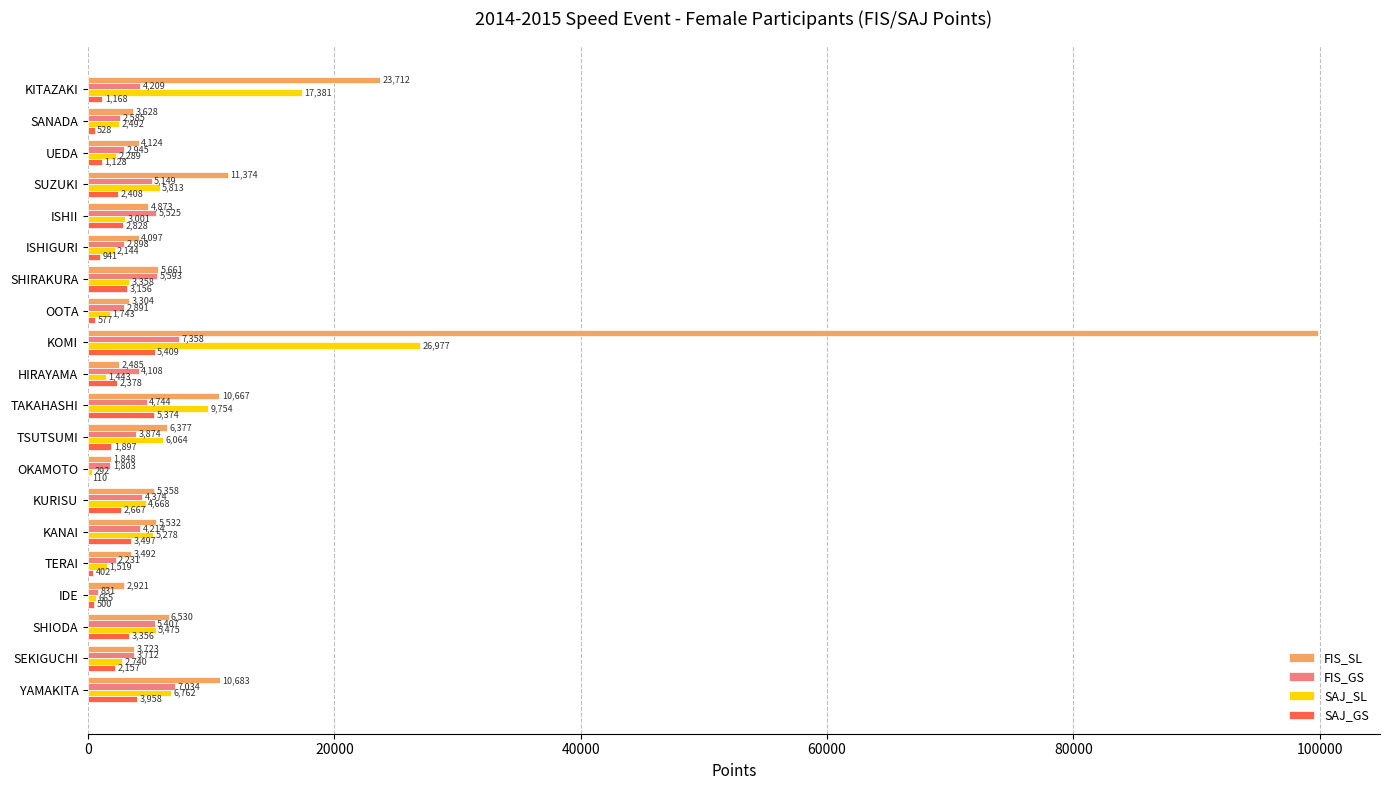

Is the value of SAJ_GS at SHIODA greater than the value of FIS_SL at IDE?

Yes